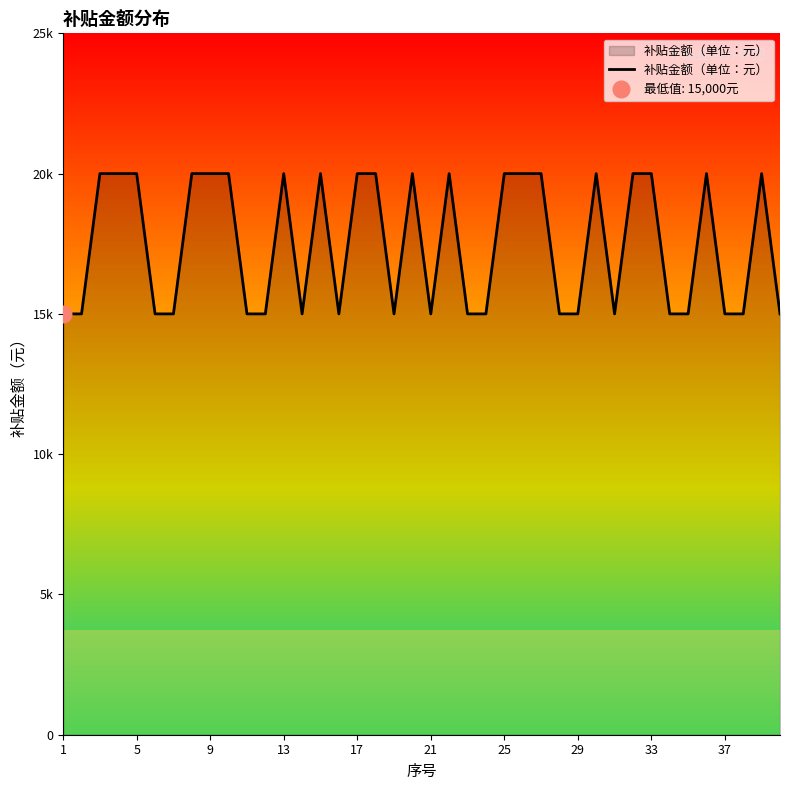

The chart shows a value of 22399 at 21. True or false?

False